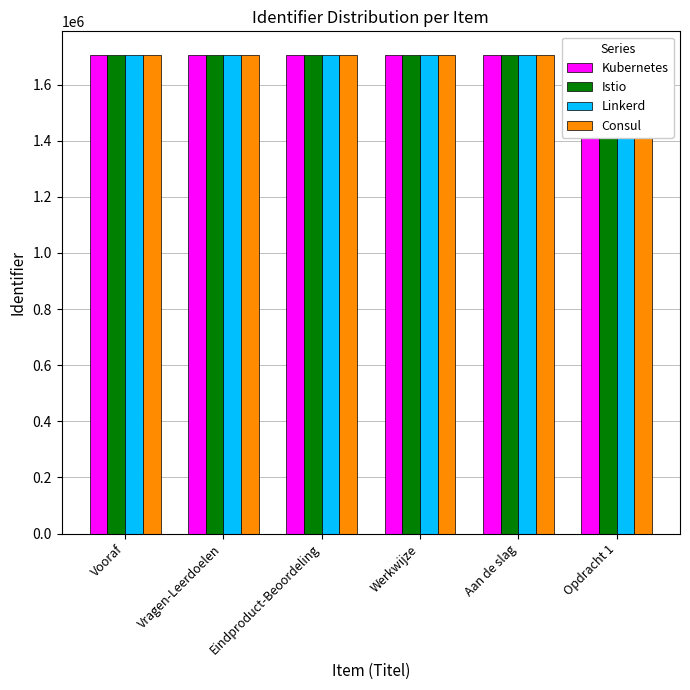

What is the sum of all Kubernetes values?

10226454